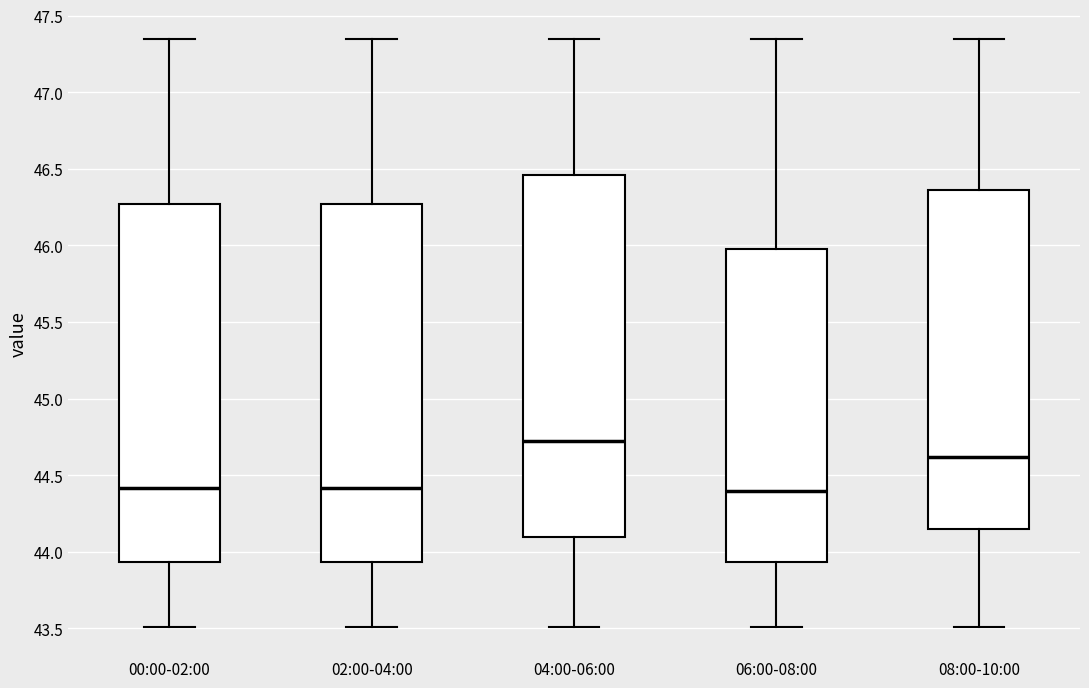

Reading left to right, transcribe this box plot: for each box, give where its median line is, the range the box spans, and where its two whiskers end, as read against the y-axis. The values are not printed on the chart, so give them approximately, as read against the axis.

00:00-02:00: median 44.40, box 43.95 to 46.25, whiskers 43.50 to 47.35
02:00-04:00: median 44.40, box 43.95 to 46.25, whiskers 43.50 to 47.35
04:00-06:00: median 44.70, box 44.10 to 46.45, whiskers 43.50 to 47.35
06:00-08:00: median 44.40, box 43.95 to 46.00, whiskers 43.50 to 47.35
08:00-10:00: median 44.60, box 44.15 to 46.35, whiskers 43.50 to 47.35